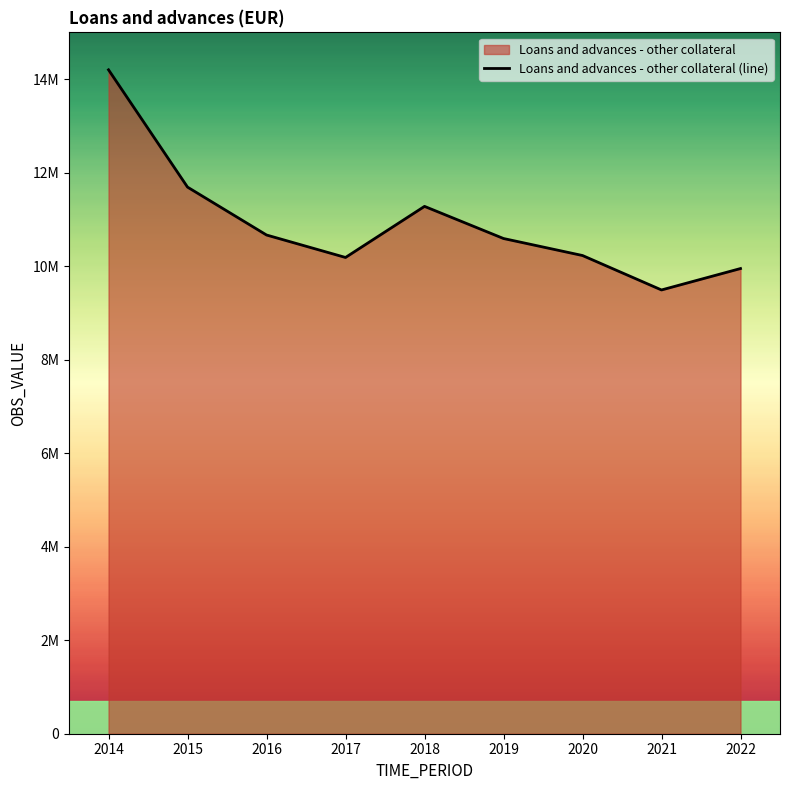

True or false: the data shows 10227436 at 2020.

True